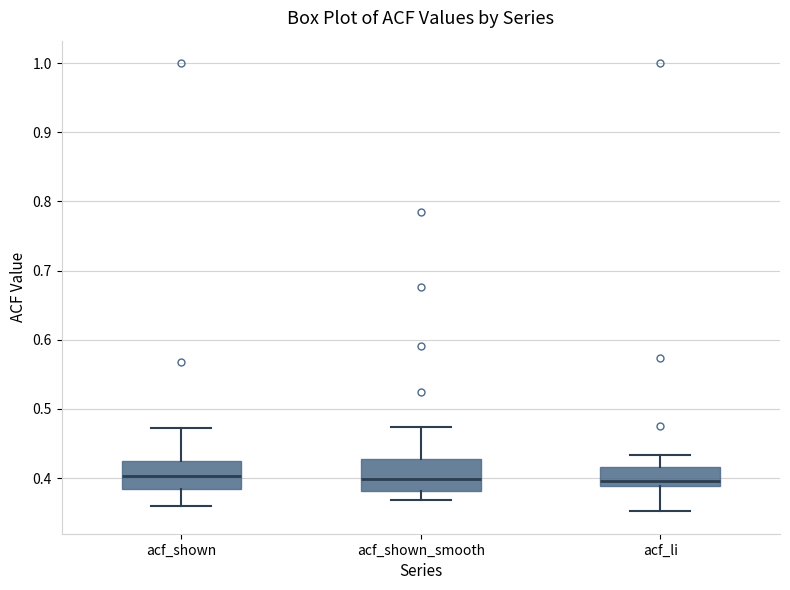

Reading left to right, read every box against the y-axis: the position of its median line, the range the box covers, and the ends of its whiskers. The values are not printed on the chart, so give them approximately, as read against the axis.

acf_shown: median 0.40, box 0.38 to 0.42, whiskers 0.36 to 0.47
acf_shown_smooth: median 0.40, box 0.38 to 0.43, whiskers 0.37 to 0.47
acf_li: median 0.40, box 0.39 to 0.42, whiskers 0.35 to 0.43